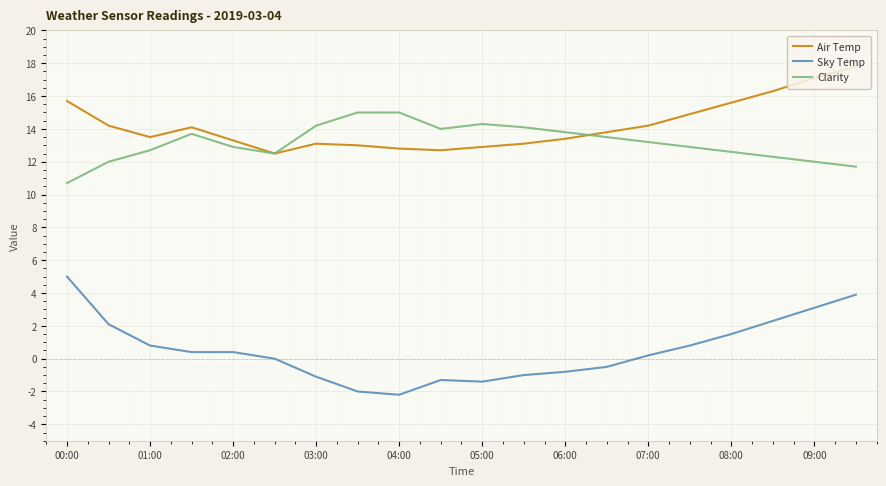

True or false: Clarity has more than 0 interior local peaks.

True